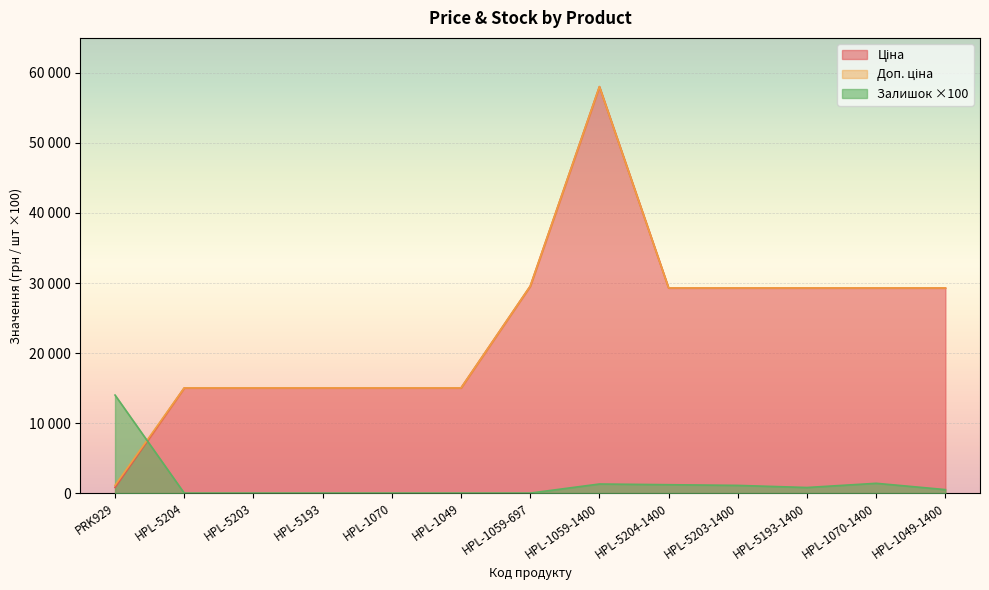

At HPL-5203-1400, list the series in order from largest to smallest.

Ціна, Доп. ціна, Залишок